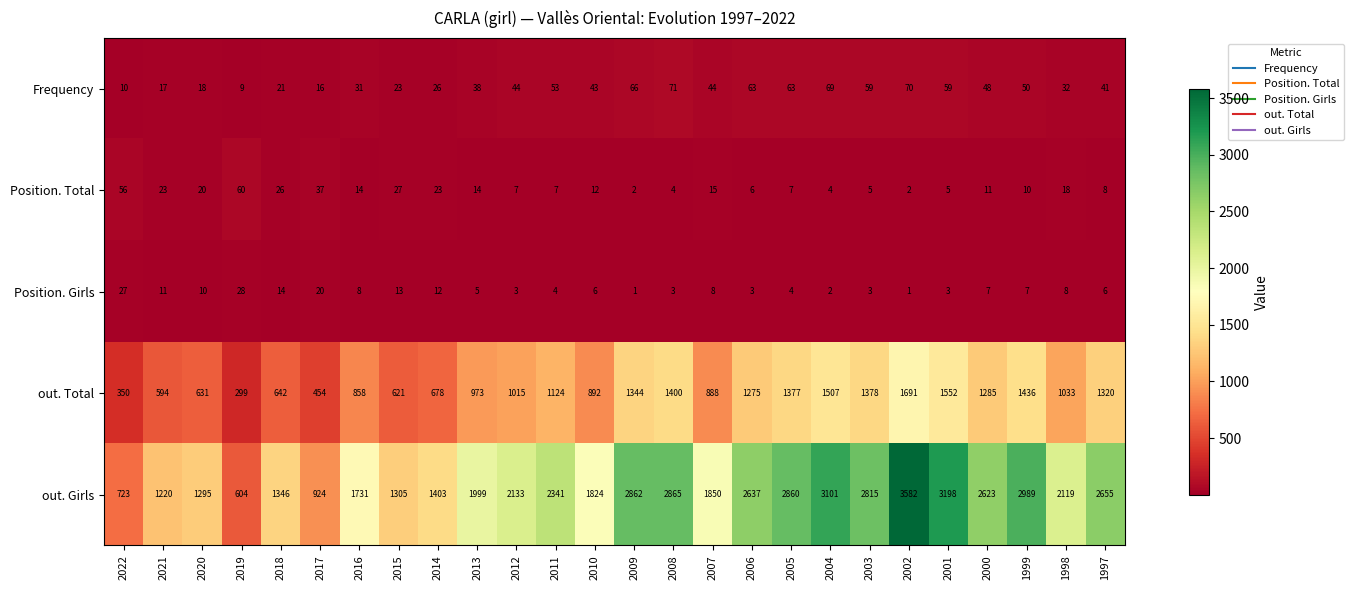

Read the out. Girls value at 2017, to the nearest 10.

920